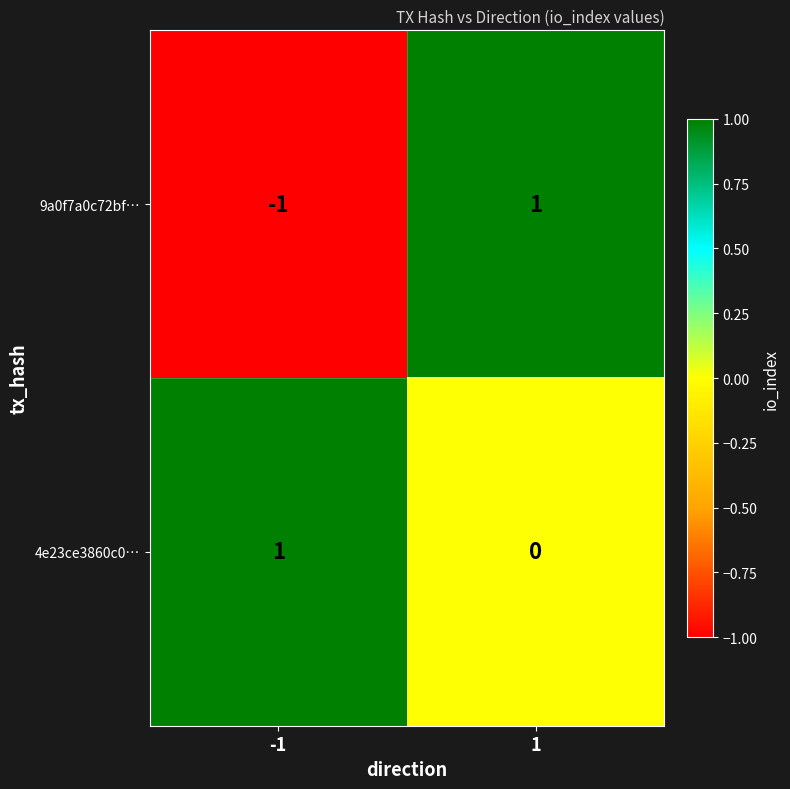

Which series has the largest total across all categories?

4e23ce3860c0…